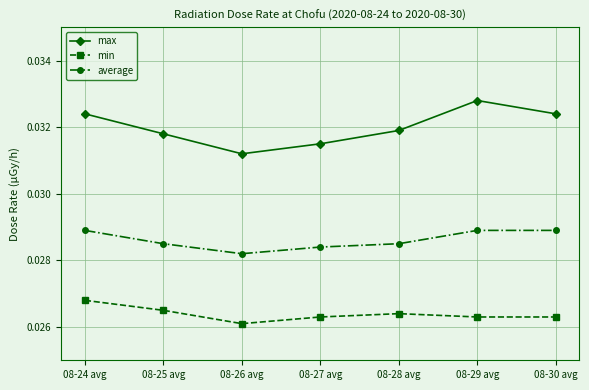

Where is the first local maximum for max?

08-29 avg